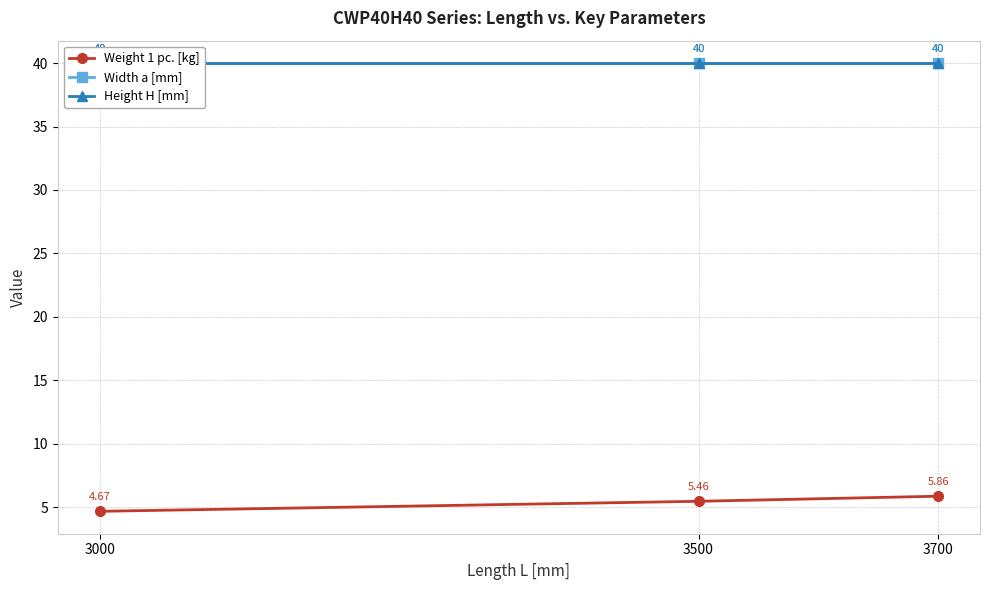

Reading left to right, extract all data points from this chart.

Weight 1 pc. [kg]: 3000=4.7	3500=5.5	3700=5.9
Width a [mm]: 3000=40.0	3500=40.0	3700=40.0
Height H [mm]: 3000=40.0	3500=40.0	3700=40.0